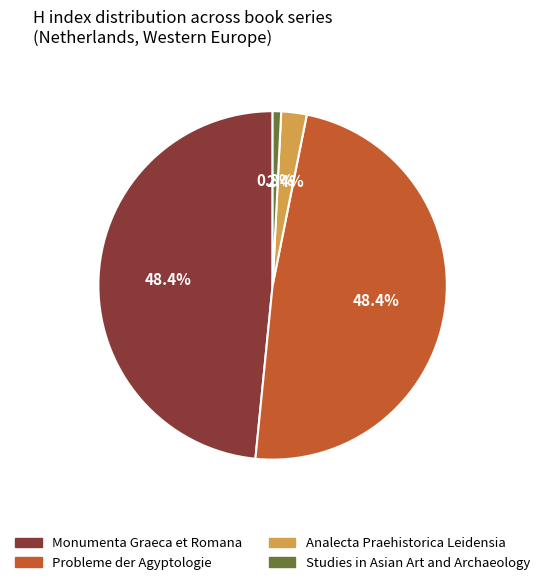

What is the smallest slice in the pie chart?

Studies in Asian Art and Archaeology